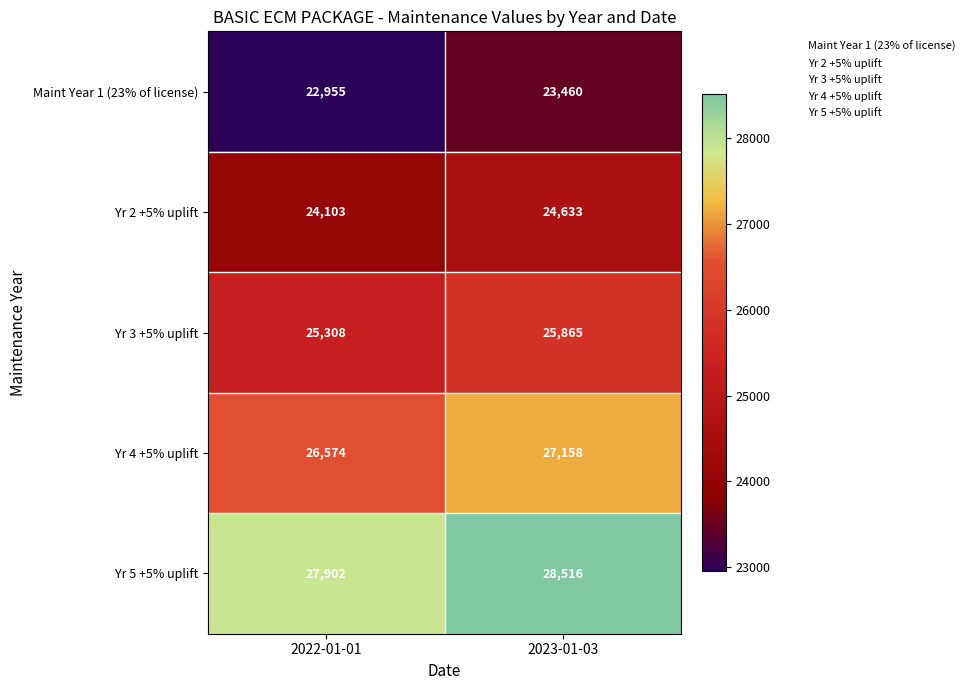

Rank the series by their maximum value, from highest to lowest.

Yr 5 +5% uplift, Yr 4 +5% uplift, Yr 3 +5% uplift, Yr 2 +5% uplift, Maint Year 1 (23% of license)